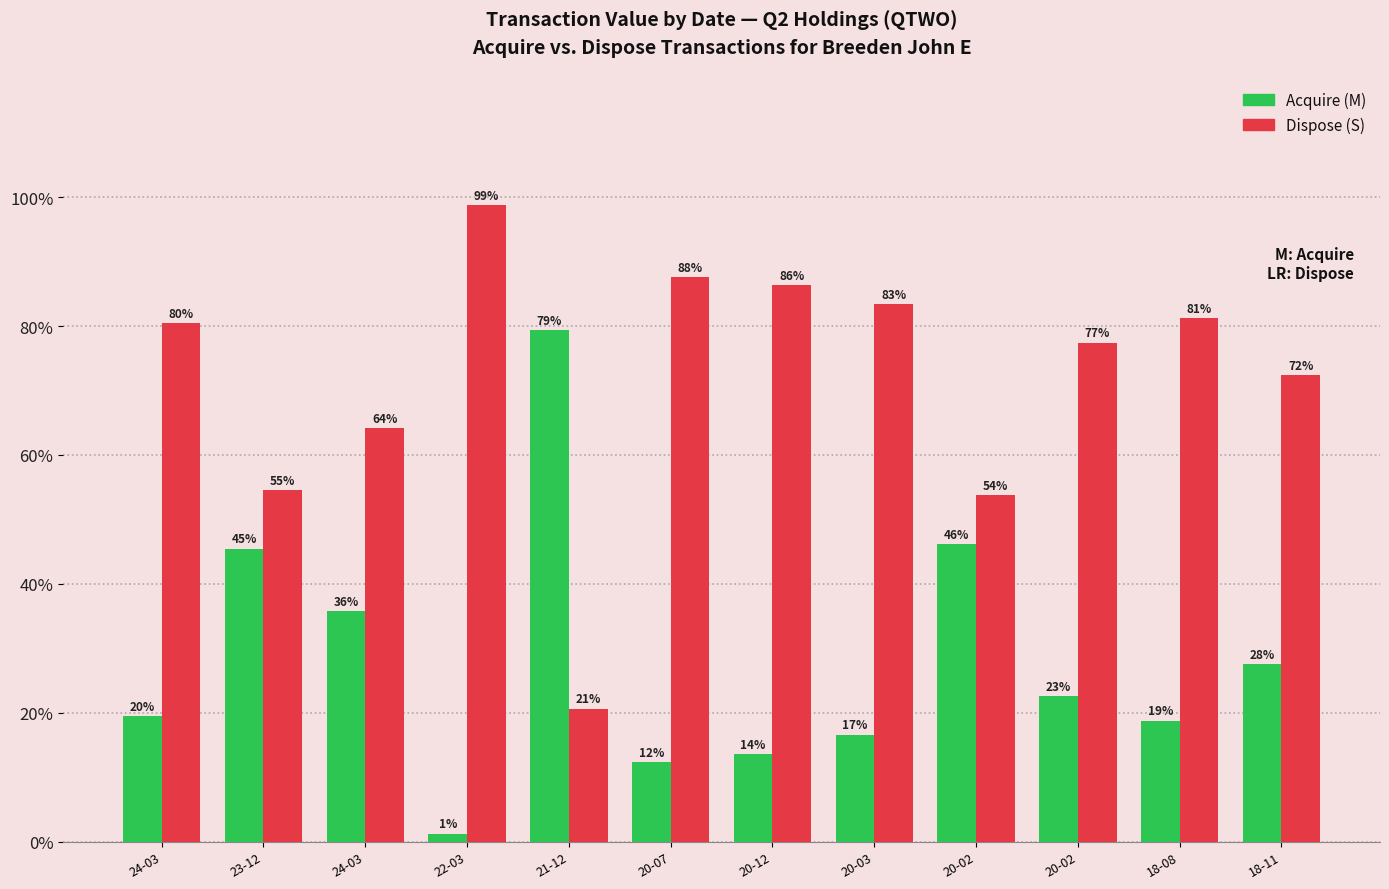

What is the lowest value of the Dispose (S) series?

20.7